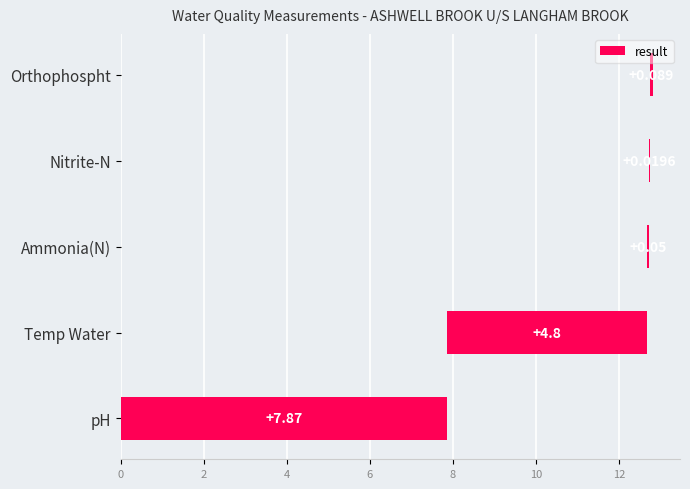

How many categories are shown in the chart?

5